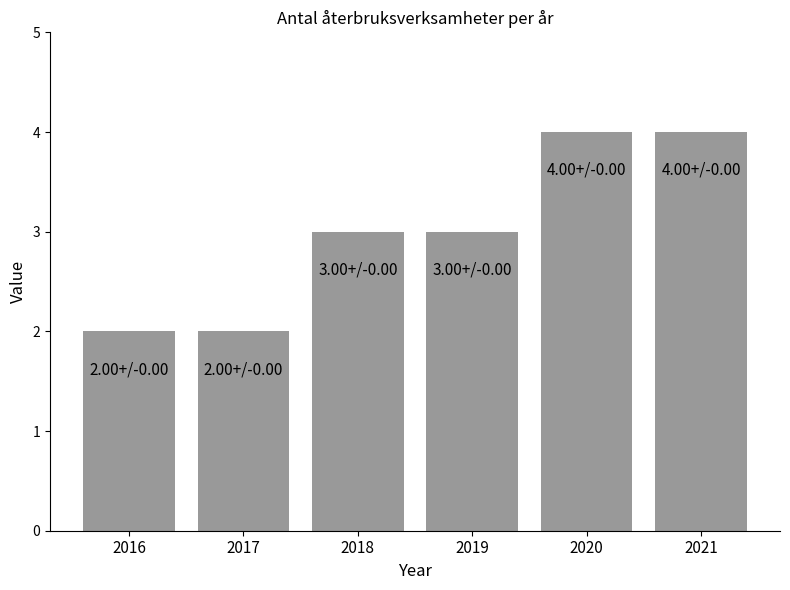

Read the value at 2021.

4